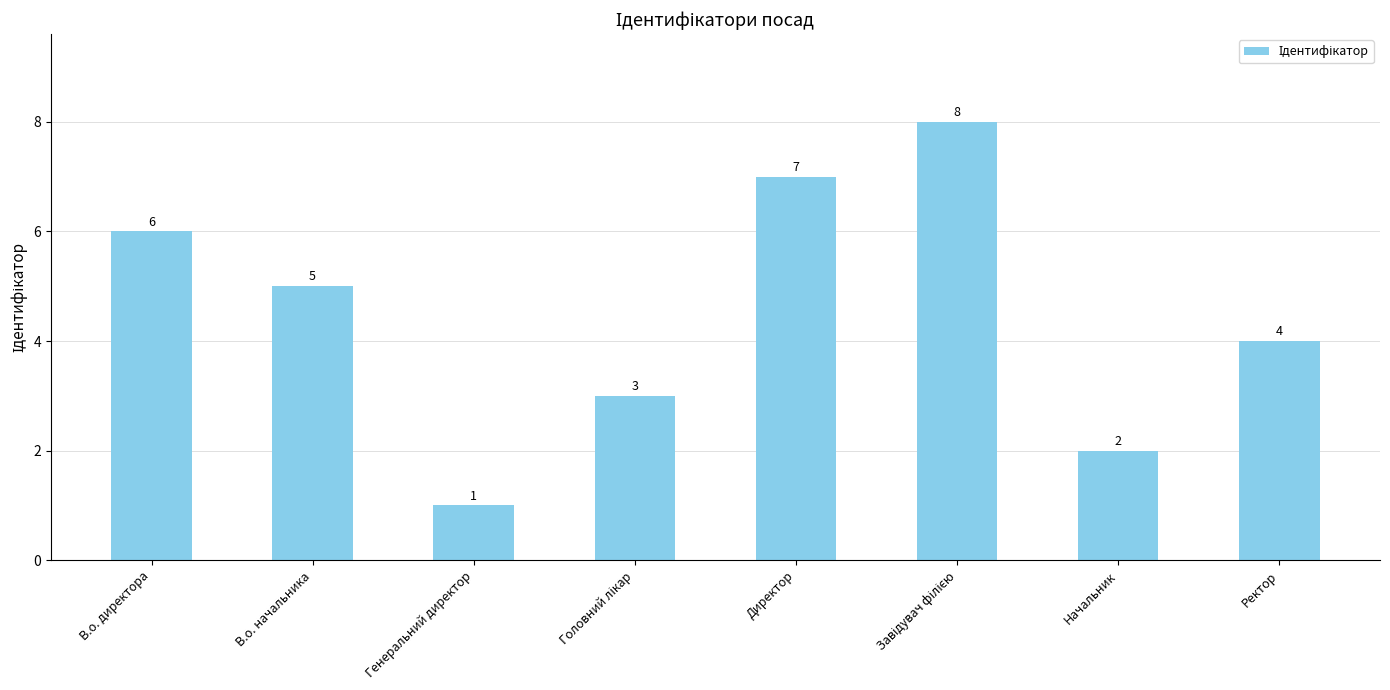

What is the sum of the values at Начальник and Ректор?

6